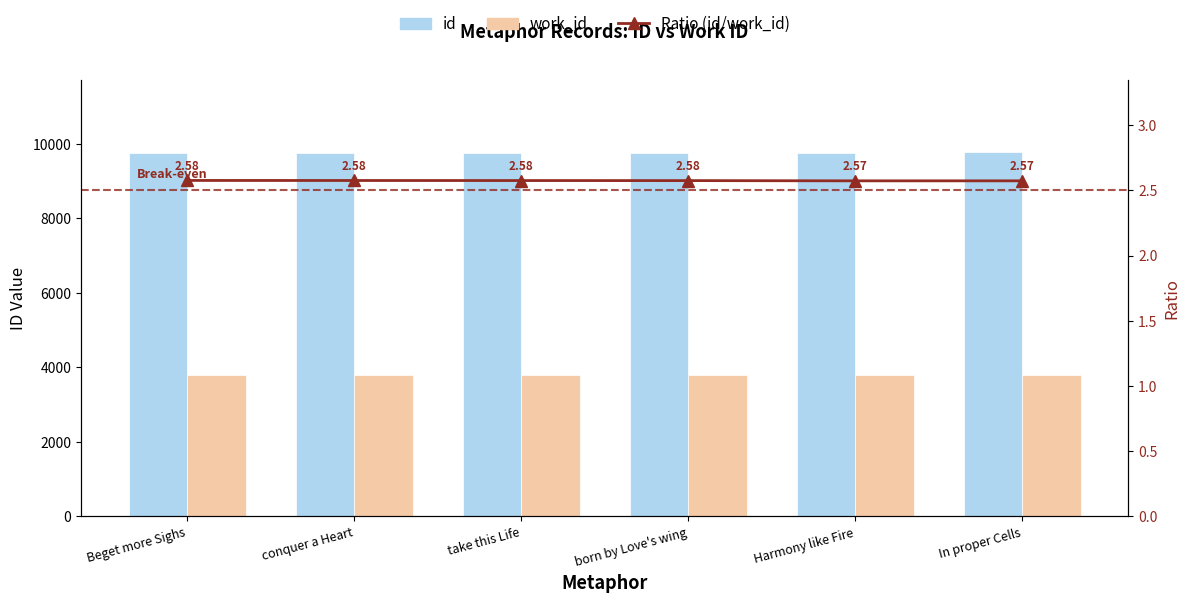

Which series has the widest spread of values?

id